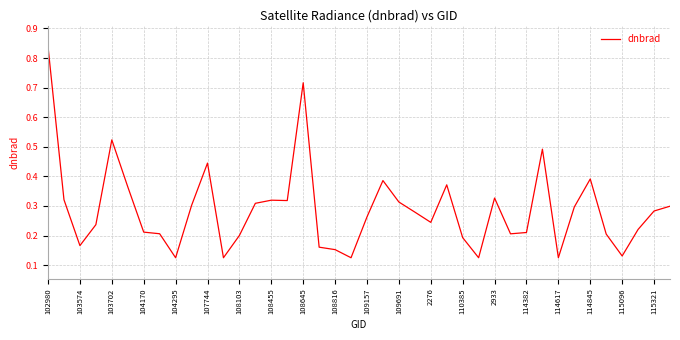

Which label corresponds to the largest value in the chart?

102980